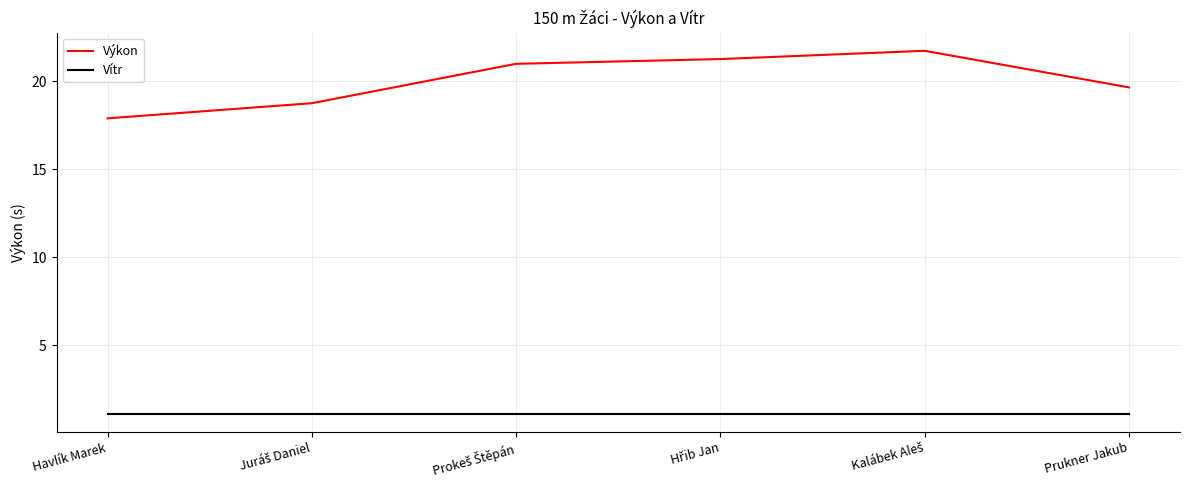

List the series in order of their overall mean, lowest first.

Vítr, Výkon